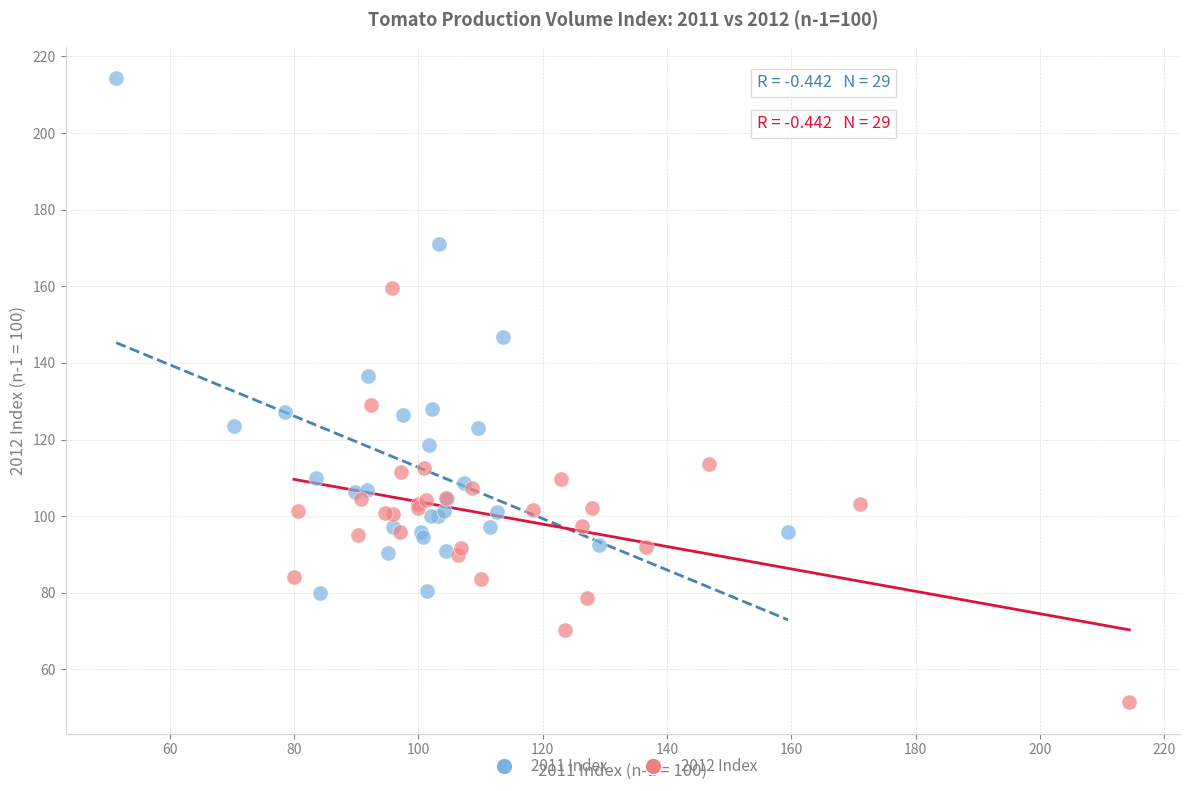

Which series reaches the maximum Y coordinate?

2011 Index